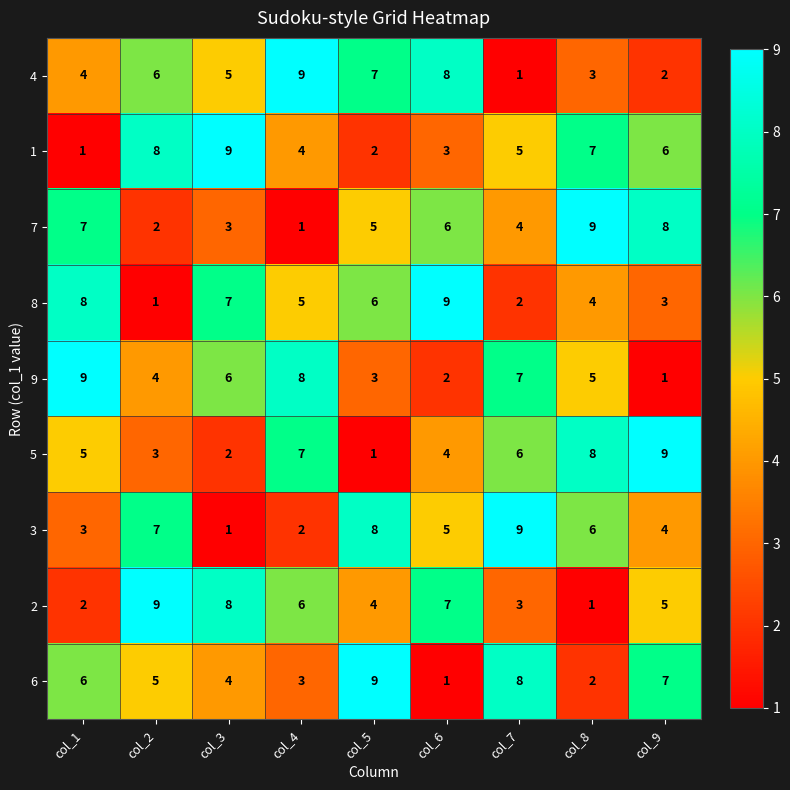

At how many categories does at least one series exceed 3?

9